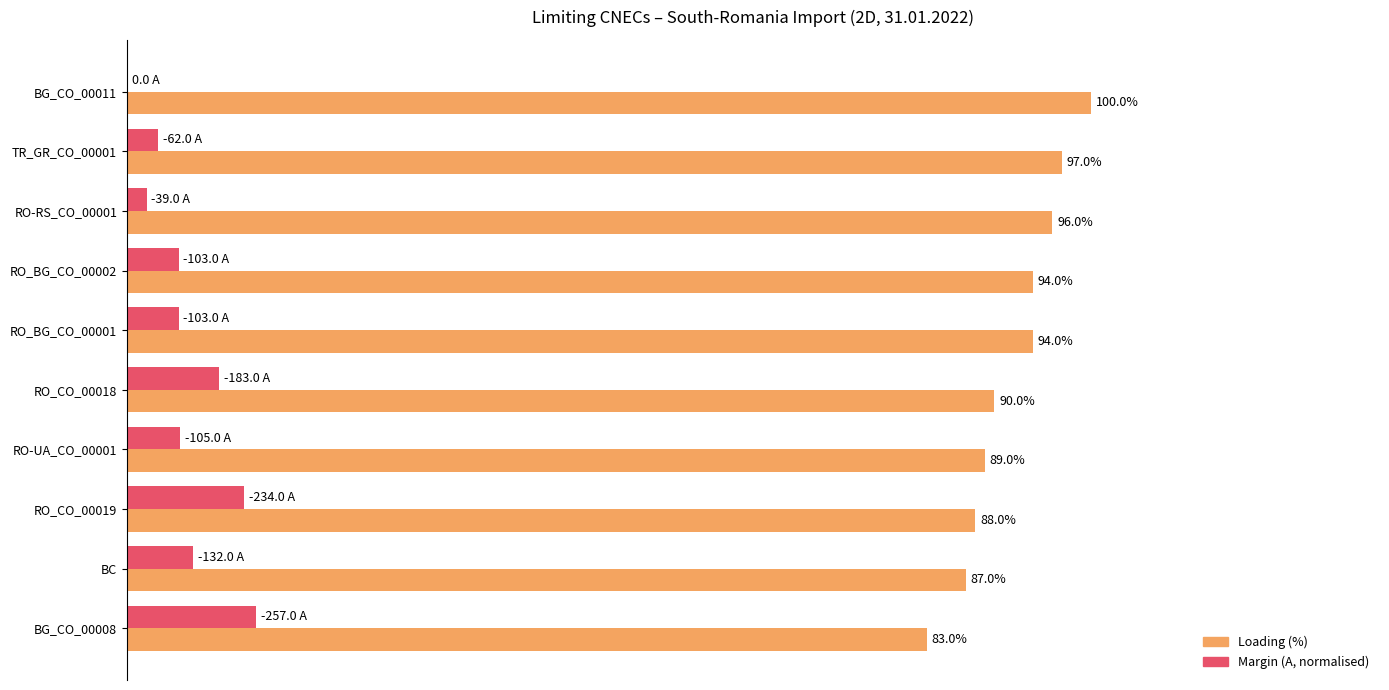

Which category has the highest value across all series?

BG_CO_00011